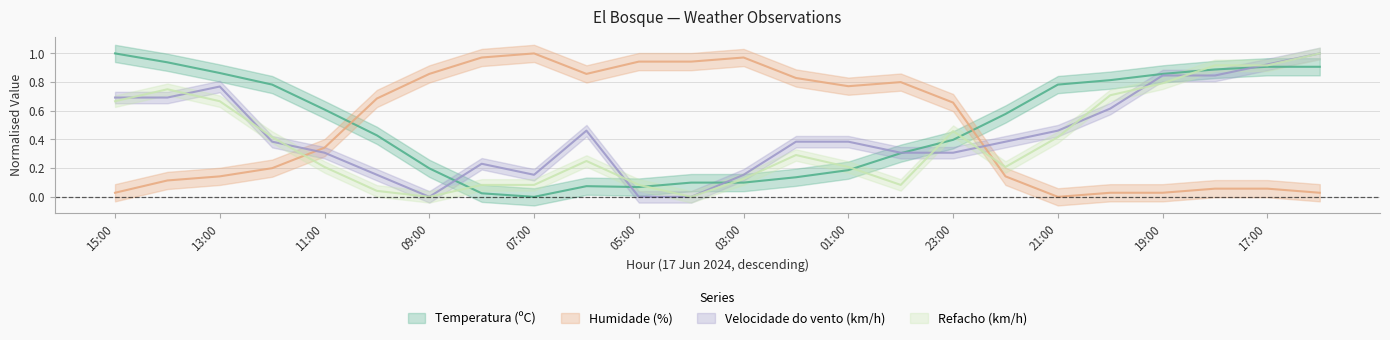

What is the label of the 12th point from the right?

03:00